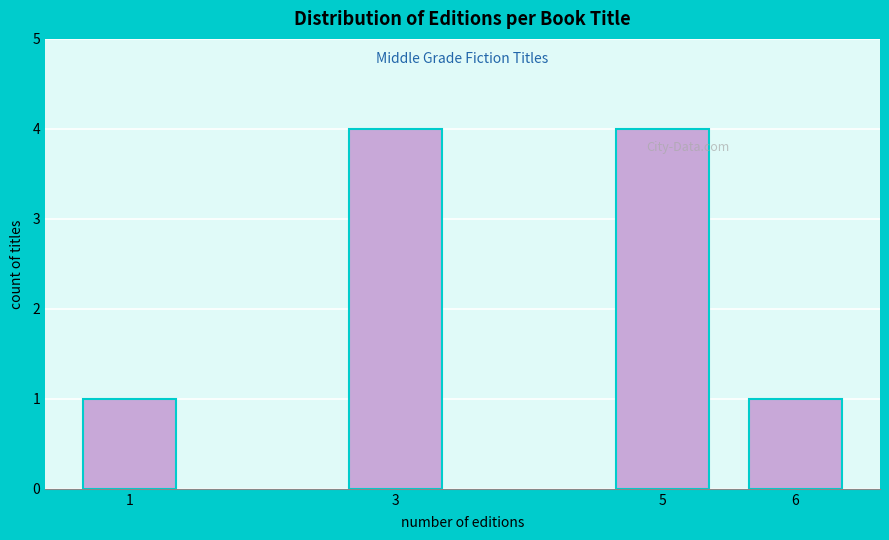

Reading left to right, extract all data points from this chart.

1=1	3=4	5=4	6=1